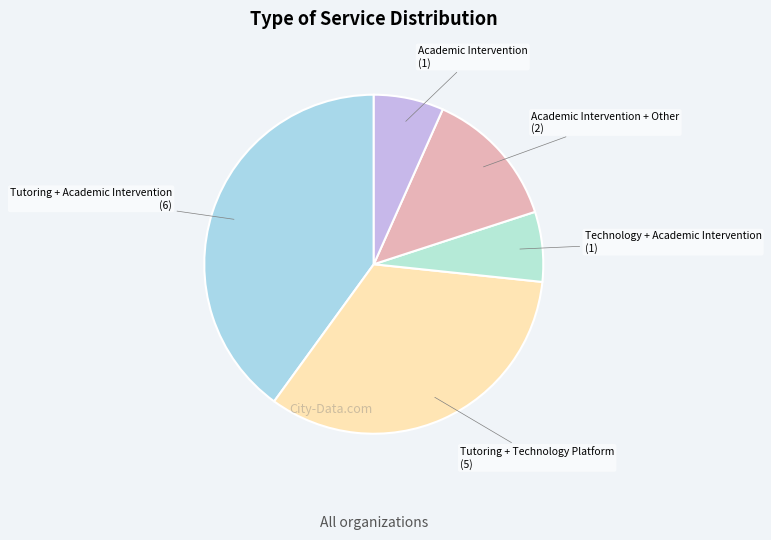

What is the ratio of the value at Academic Intervention + Other to the value at Tutoring + Technology Platform?

0.4